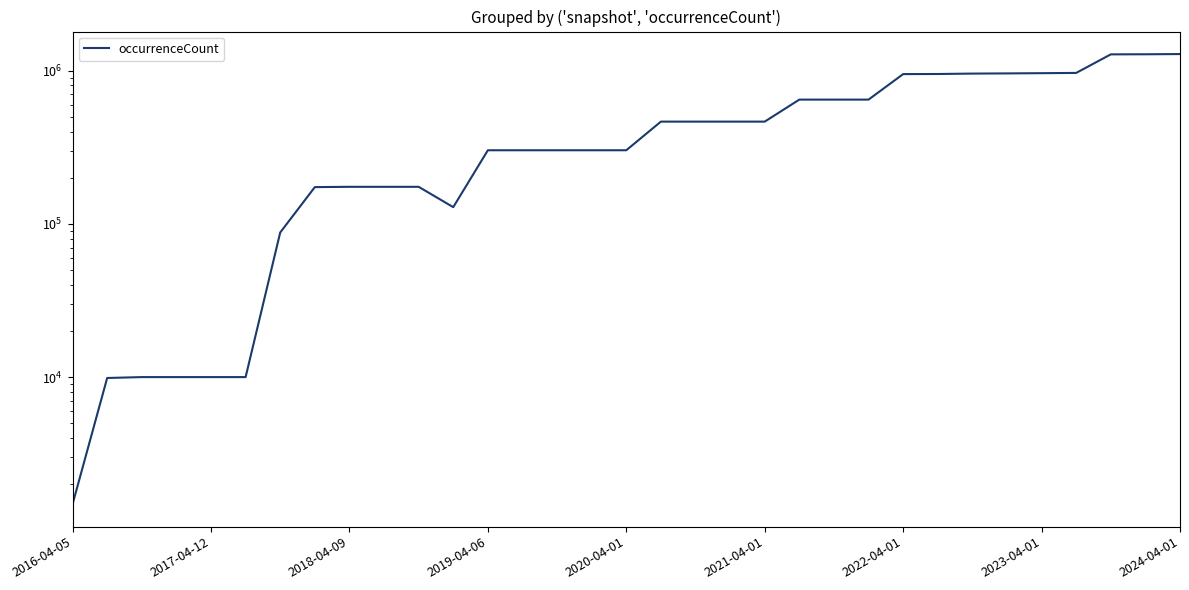

Where does the data first go above 302142?

17